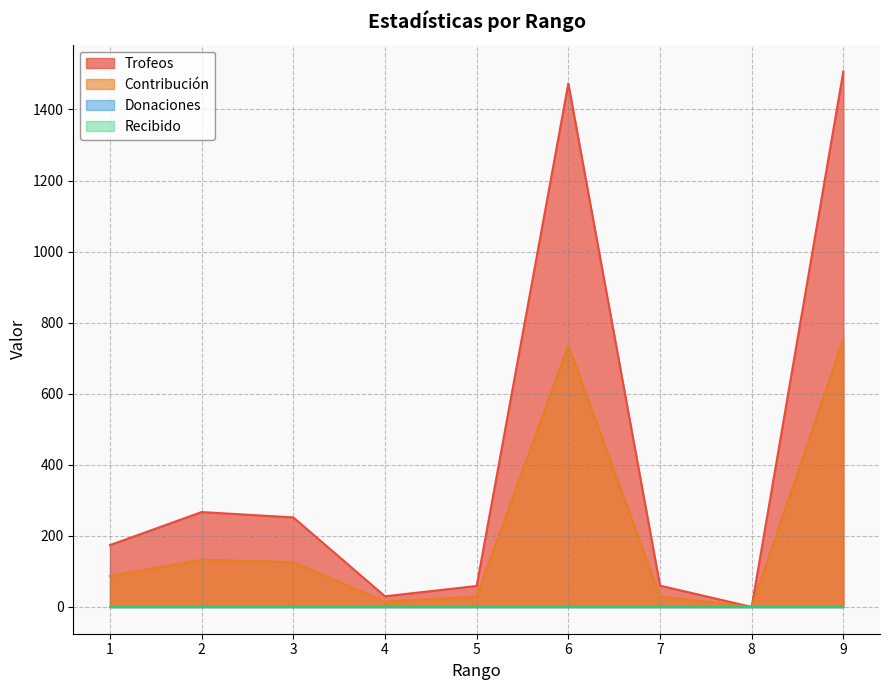

True or false: Trofeos and Contribución cross at least once.

False